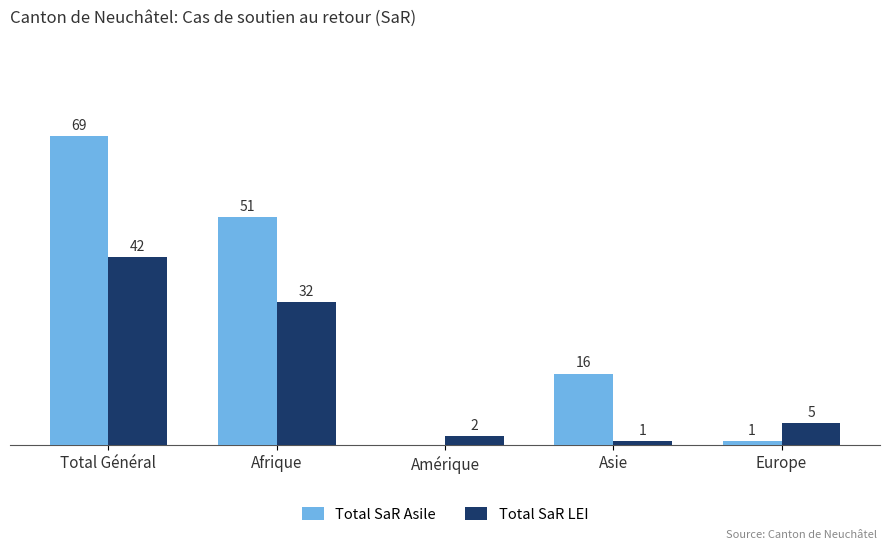

Which series changed the most between Amérique and Europe?

Total SaR LEI